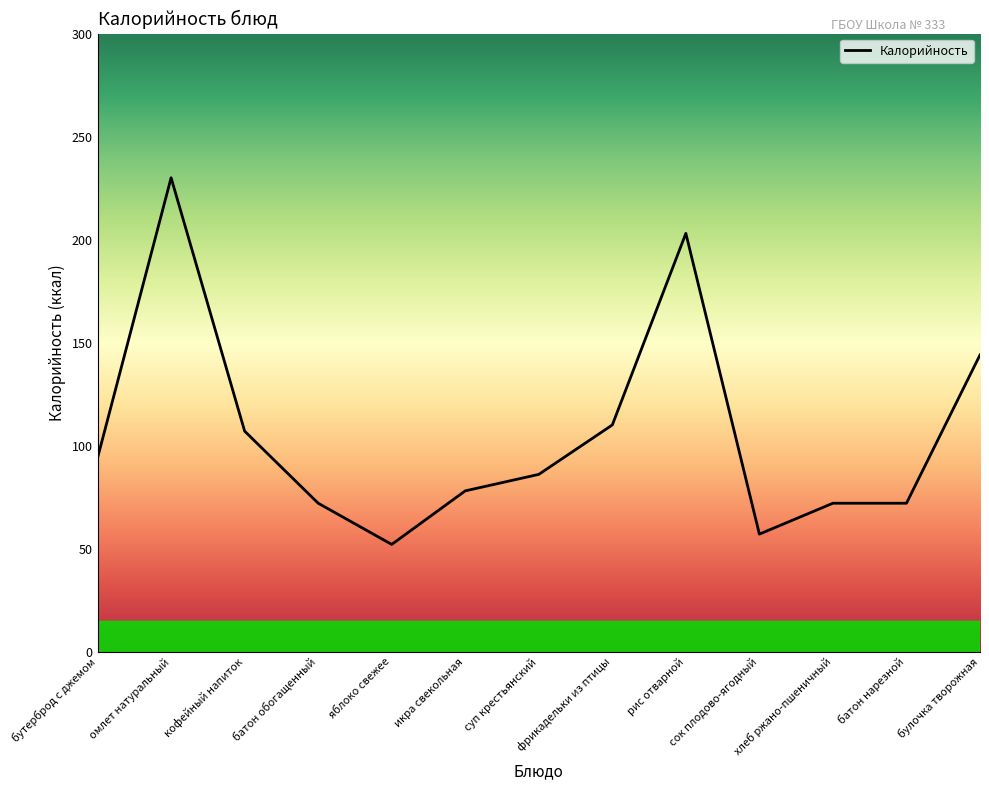

The chart shows a value of 52 at яблоко свежее. True or false?

True